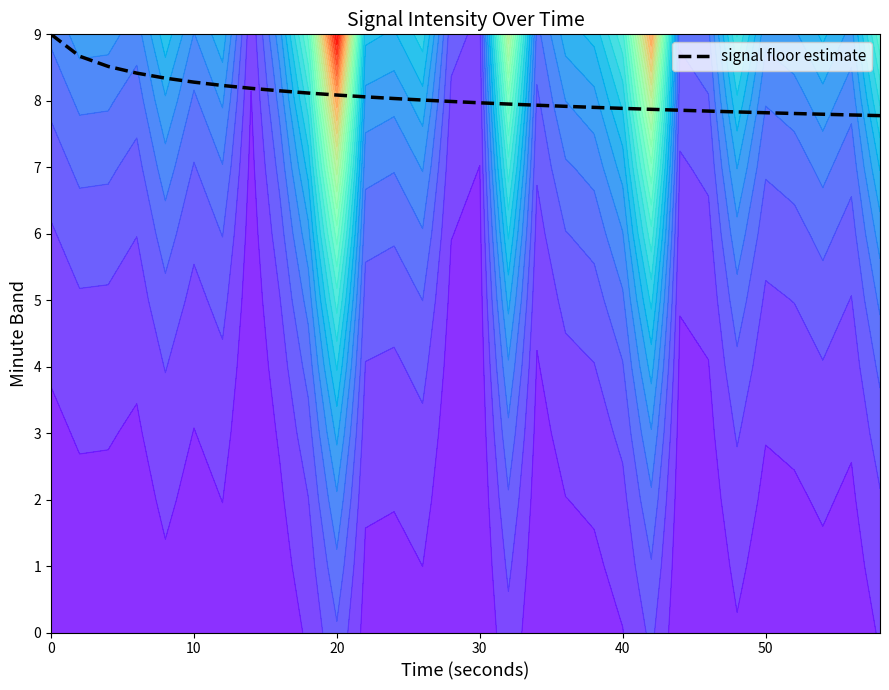

True or false: signal floor estimate has a value of 7.9 at 40.

True